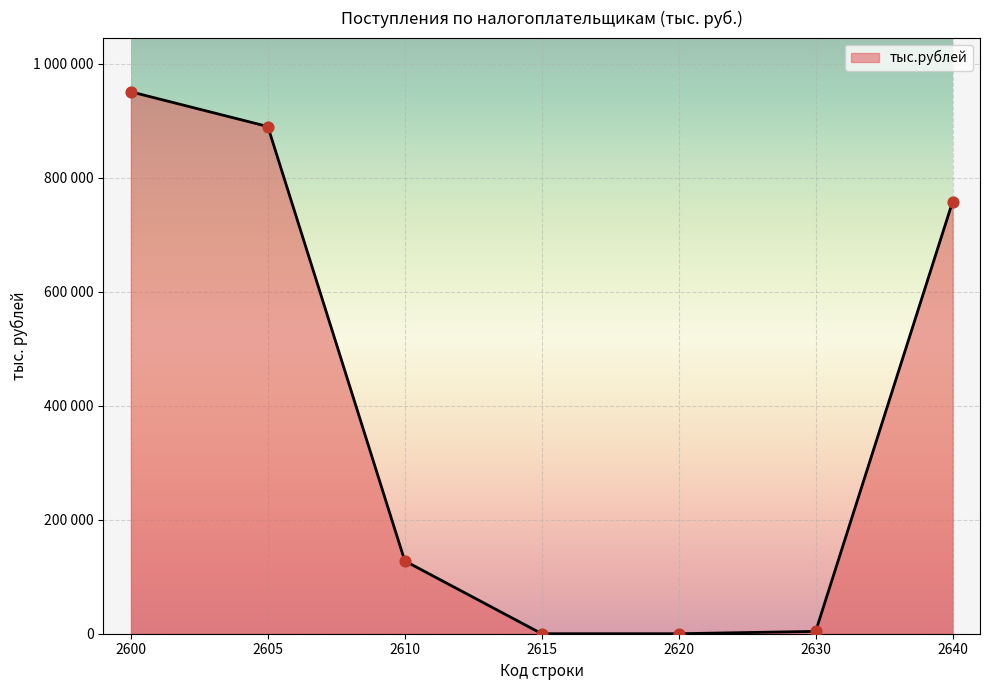

Approximately how many times larger is the value at 2605 compared to 2600?

0.9